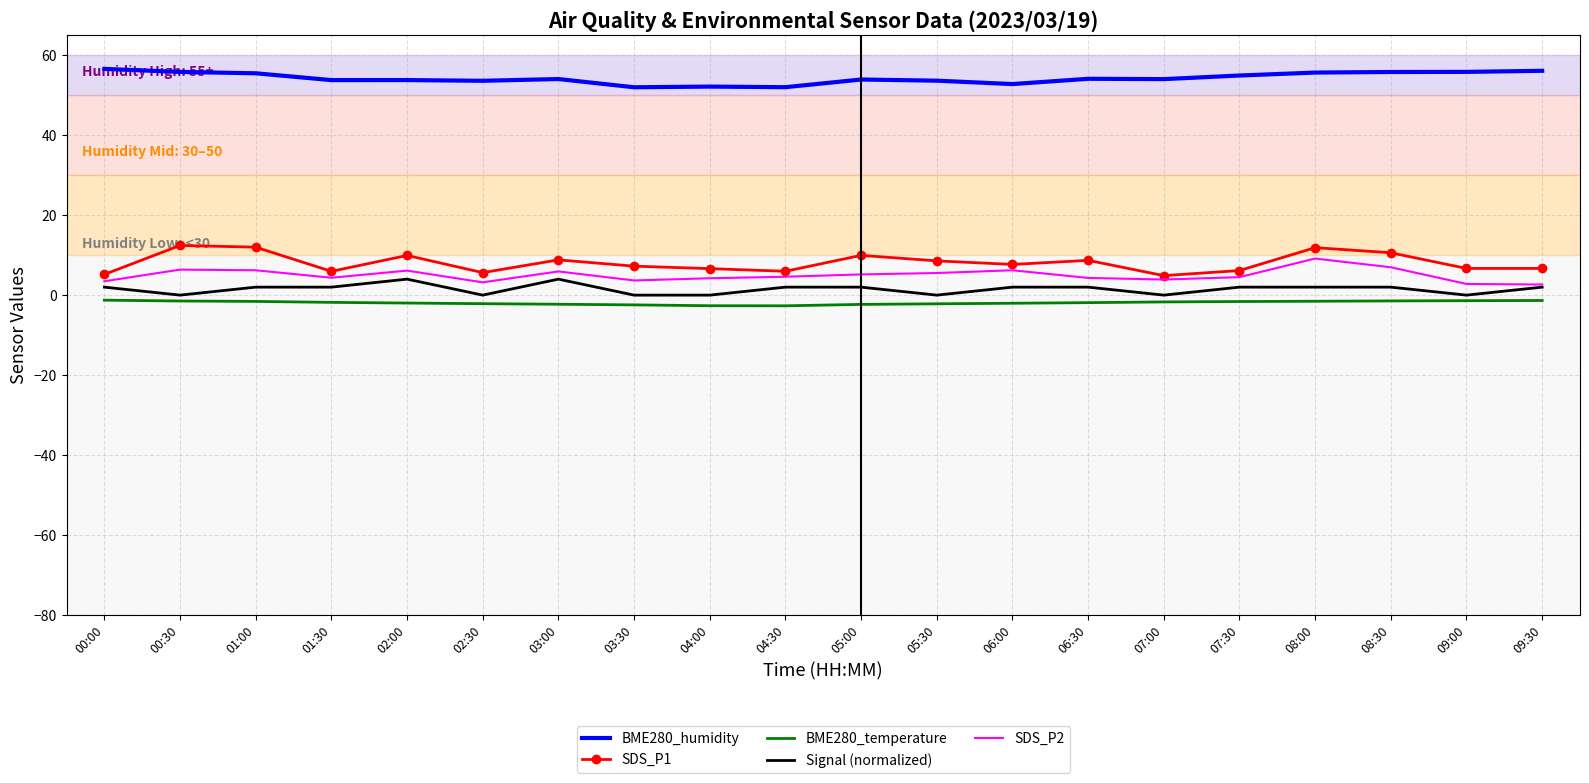

Is the value of BME280_temperature at 03:30 greater than the value of Signal (normalized) at 02:00?

No